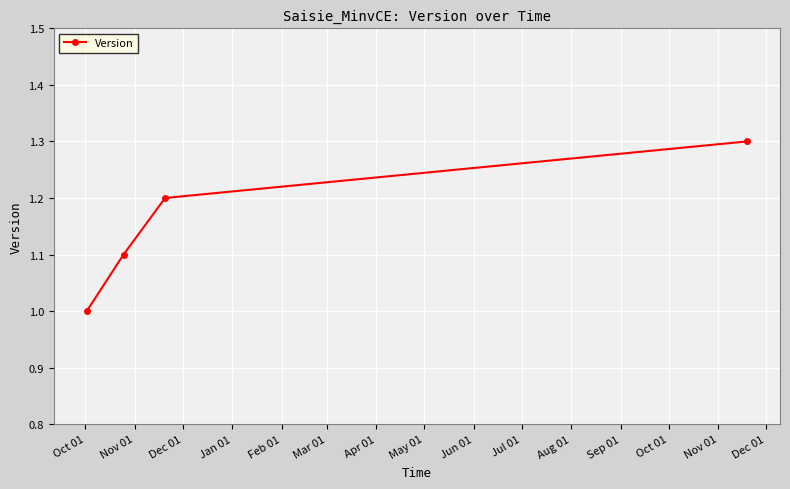

True or false: the data has more than 2 interior local peaks.

False